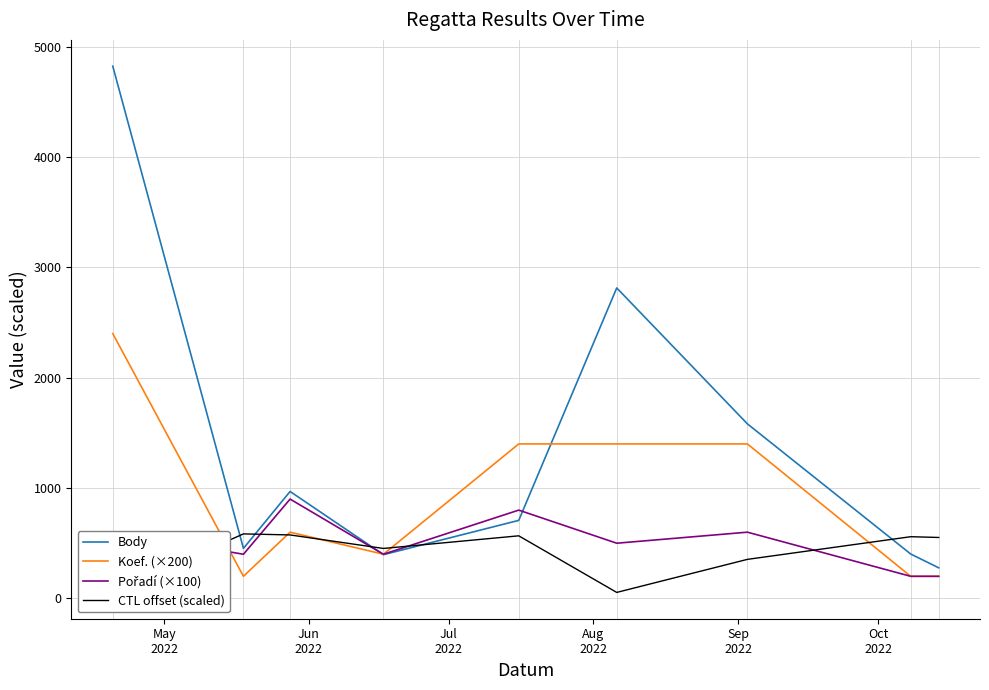

What is the greatest value displayed?

4824.0